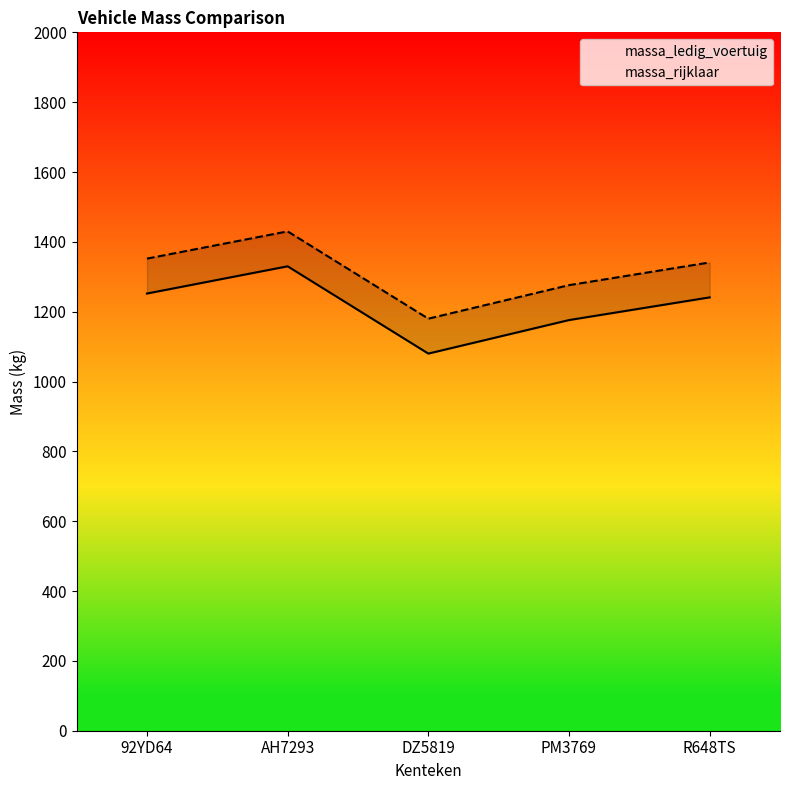

True or false: massa_rijklaar has a value of 1812 at 92YD64.

False